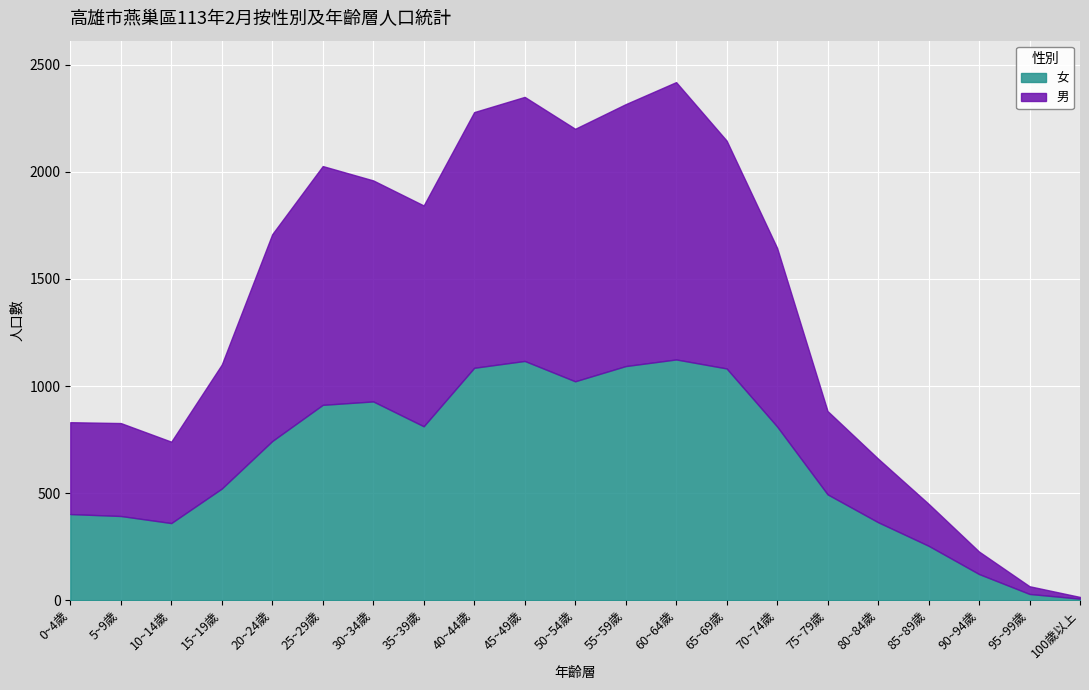

How many interior local peaks does the 男 series have?

4